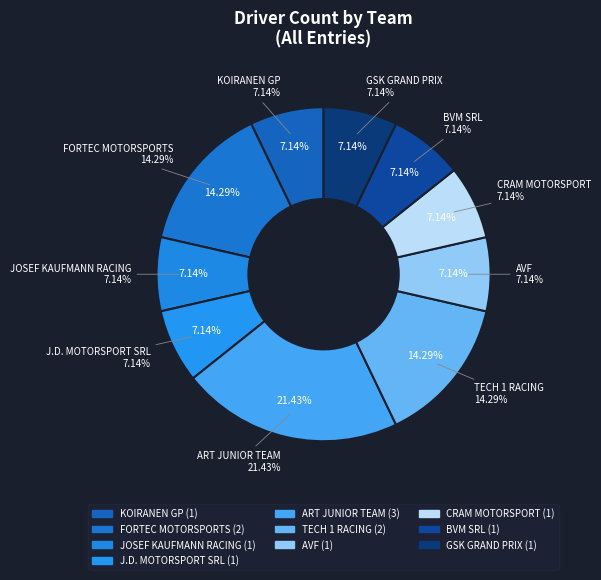

To the nearest percent, what portion does AVF represent?

7%